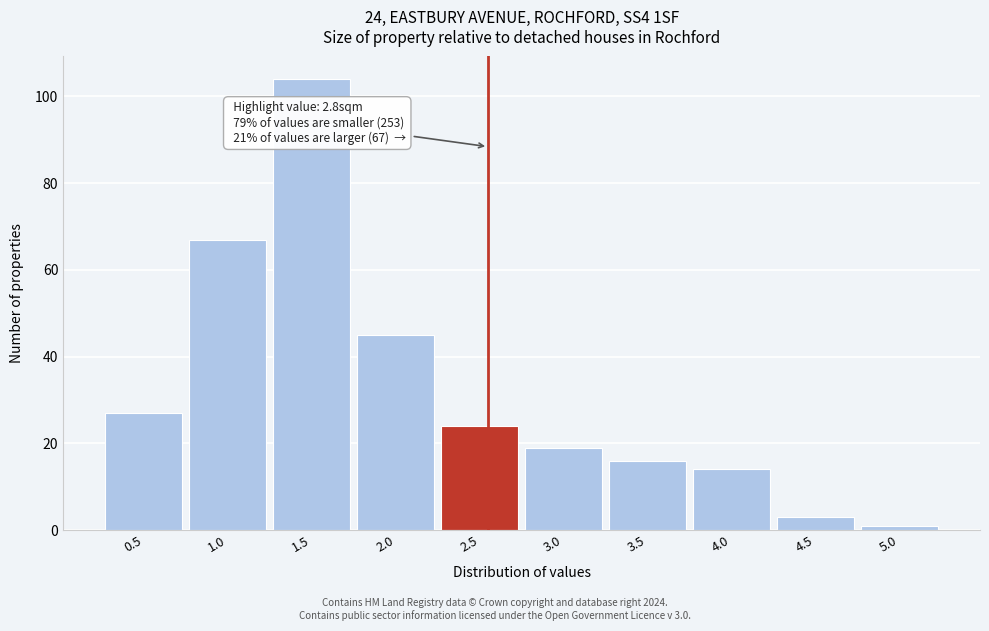

Reading left to right, what are all the values shown in this chart?

27	67	104	45	24	19	16	14	3	1